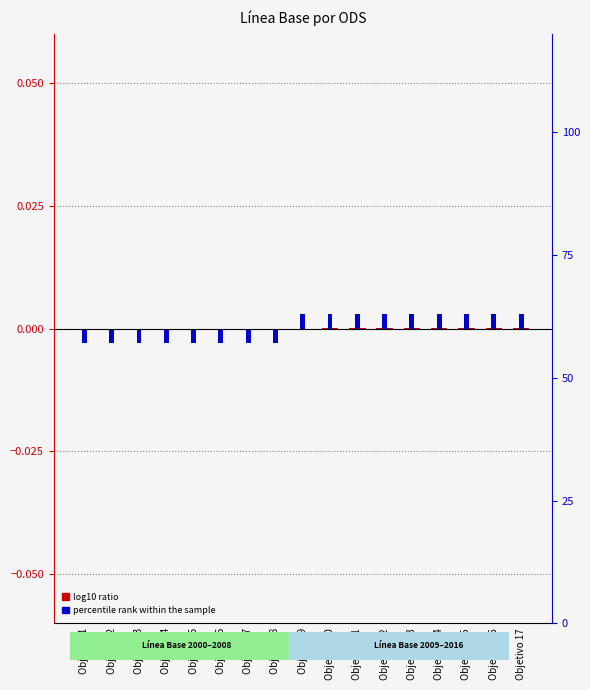

Reading right to left, extract all data points from this chart.

log10 ratio: 0.0	0.0	0.0	0.0	0.0	0.0	0.0	0.0	0.0	-0.0	-0.0	-0.0	-0.0	-0.0	-0.0	-0.0	-0.0
percentile rank within the sample: 0.0	0.0	0.0	0.0	0.0	0.0	0.0	0.0	0.0	-0.0	-0.0	-0.0	-0.0	-0.0	-0.0	-0.0	-0.0